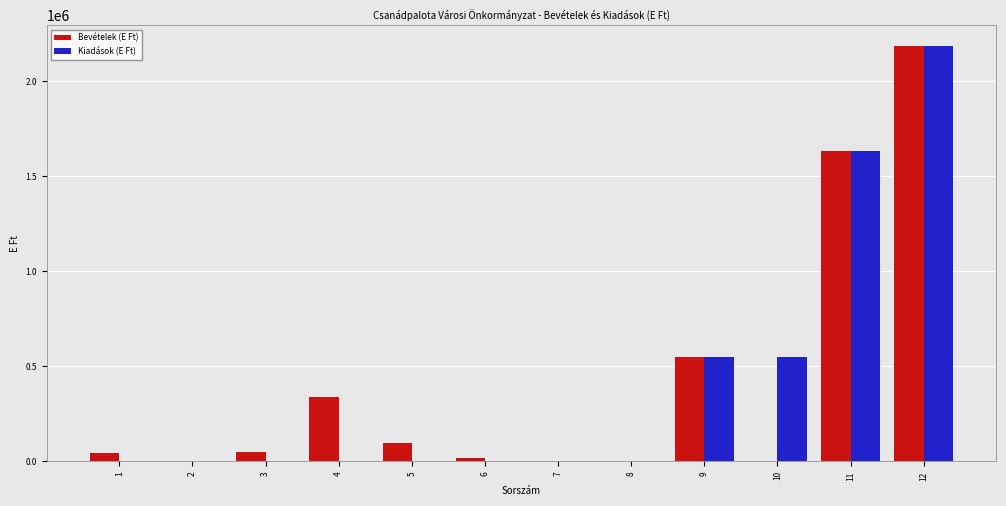

What is the maximum value for Kiadások (E Ft)?

2184857